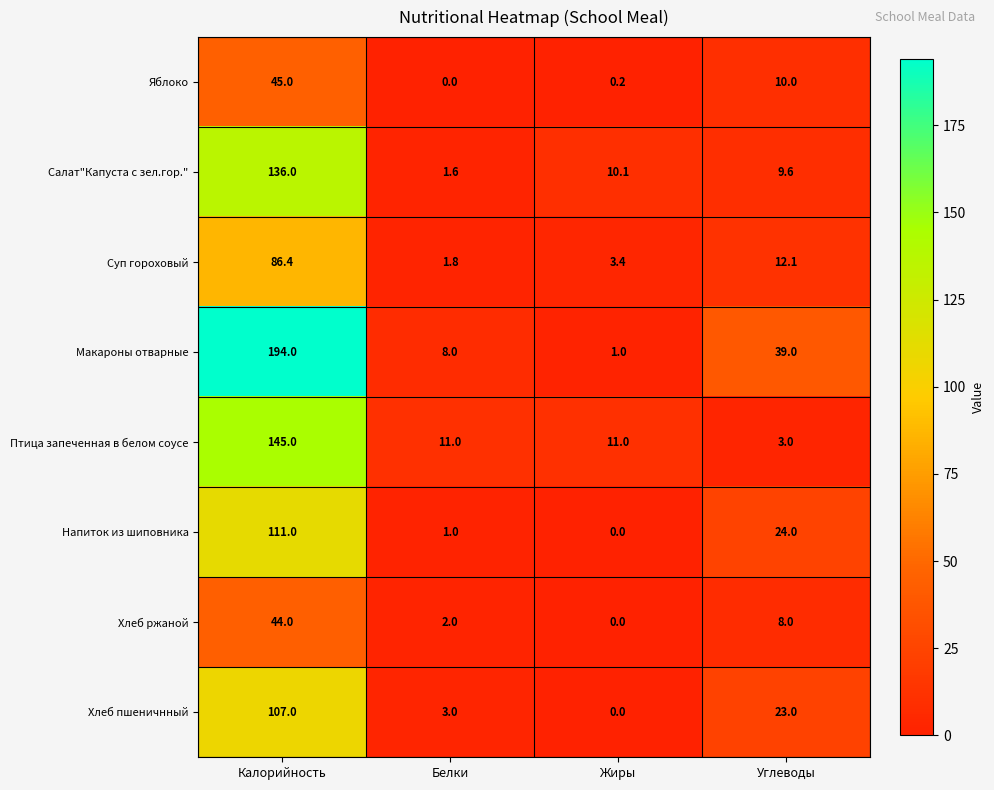

Which series has the widest spread of values?

Макароны отварные